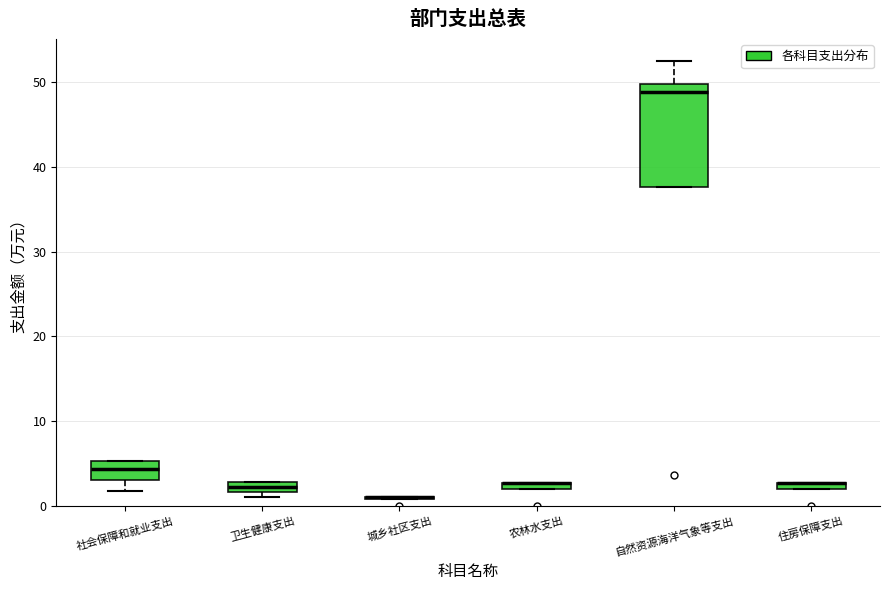

Which box is the tallest, from its lower edge to its upper edge?

自然资源海洋气象等支出